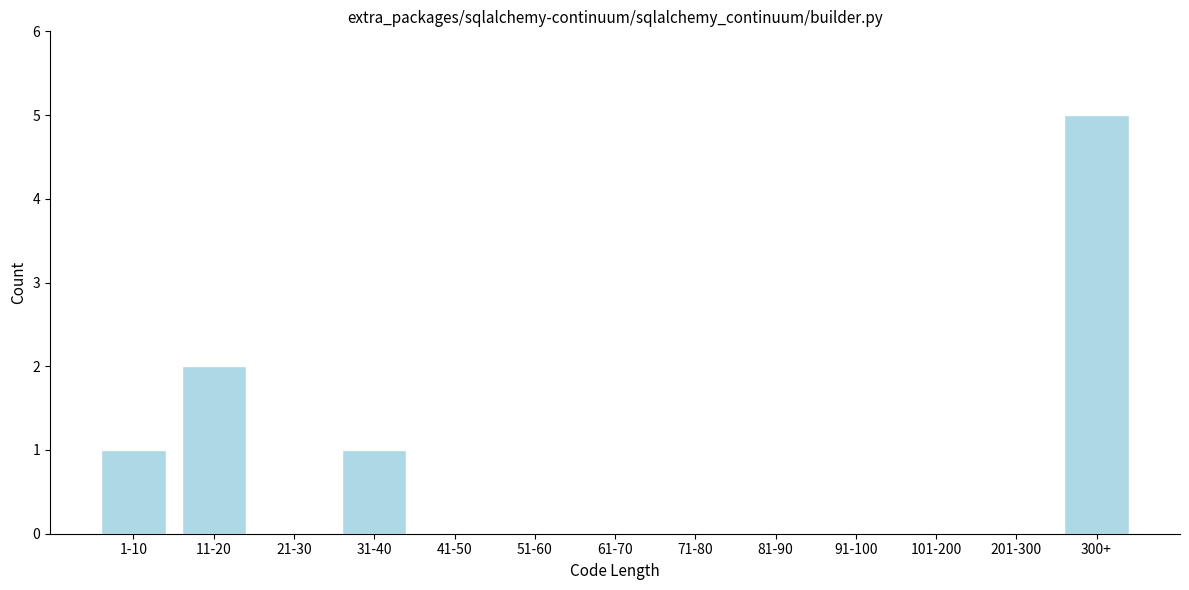

Reading right to left, transcribe all the data shown in this chart.

300+=5	201-300=0	101-200=0	91-100=0	81-90=0	71-80=0	61-70=0	51-60=0	41-50=0	31-40=1	21-30=0	11-20=2	1-10=1